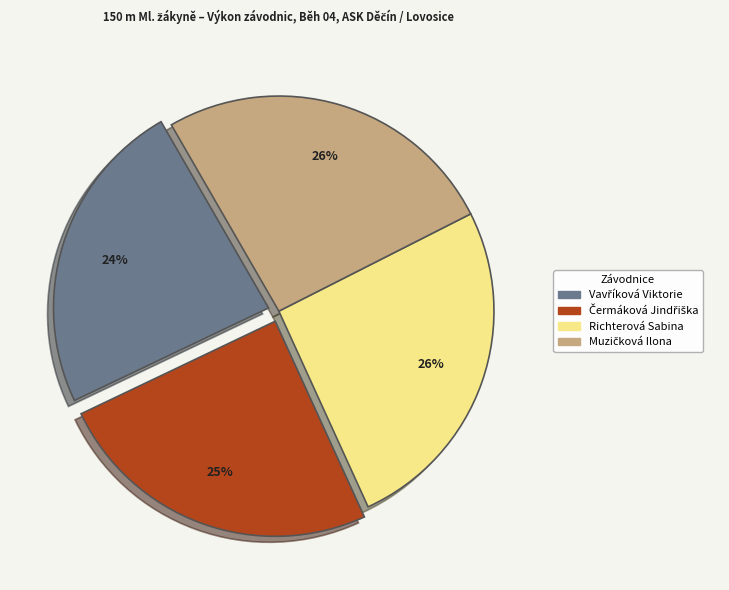

How many segments does this pie chart have?

4